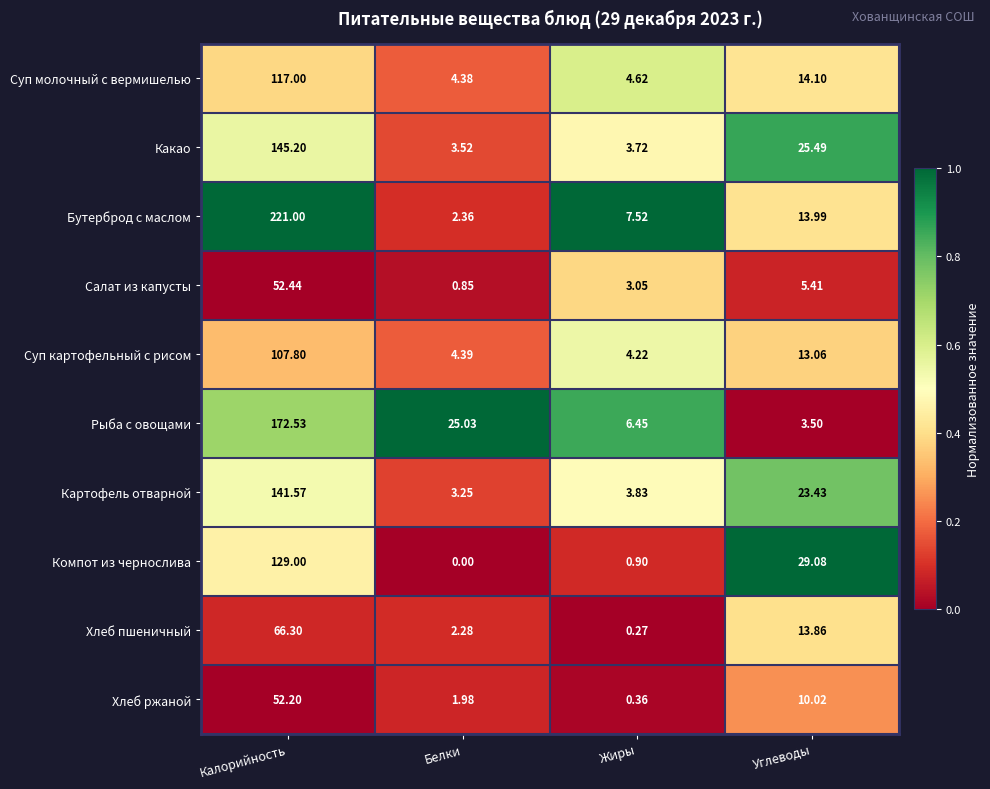

Which series changed the most between Жиры and Углеводы?

Компот из чернослива